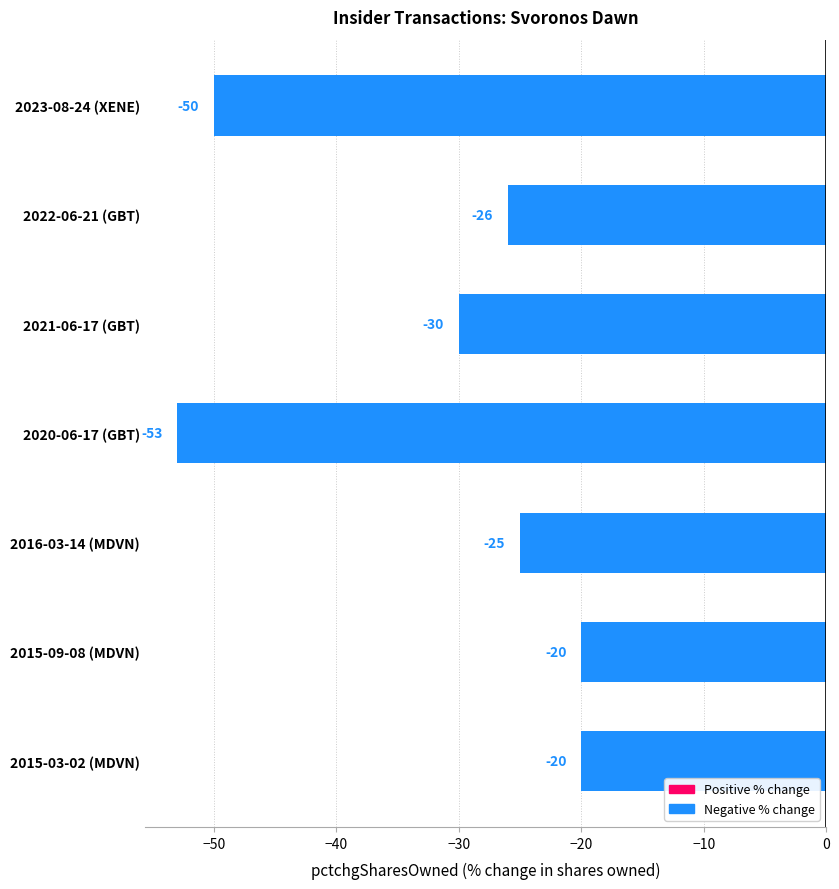

Reading top to bottom, list all the values displayed in this chart.

2023-08-24 (XENE)=-50	2022-06-21 (GBT)=-26	2021-06-17 (GBT)=-30	2020-06-17 (GBT)=-53	2016-03-14 (MDVN)=-25	2015-09-08 (MDVN)=-20	2015-03-02 (MDVN)=-20